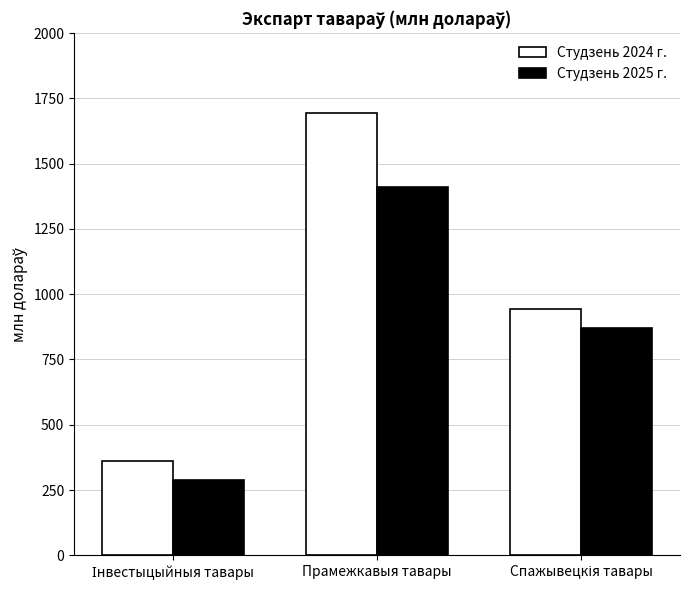

What is the minimum value shown in the chart?

287.5